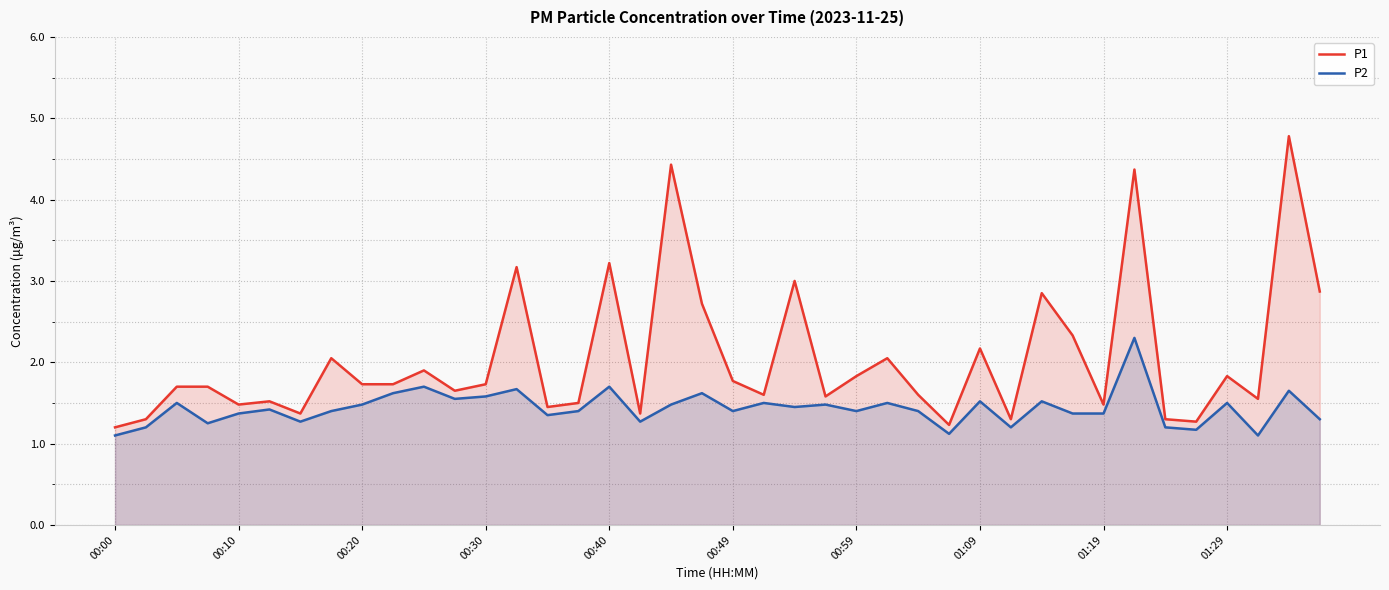

What is the sum of all P1 values?

81.7